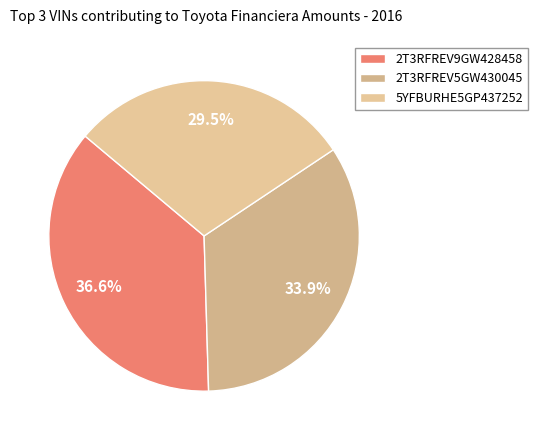

Rank the categories by value from highest to lowest.

2T3RFREV9GW428458, 2T3RFREV5GW430045, 5YFBURHE5GP437252